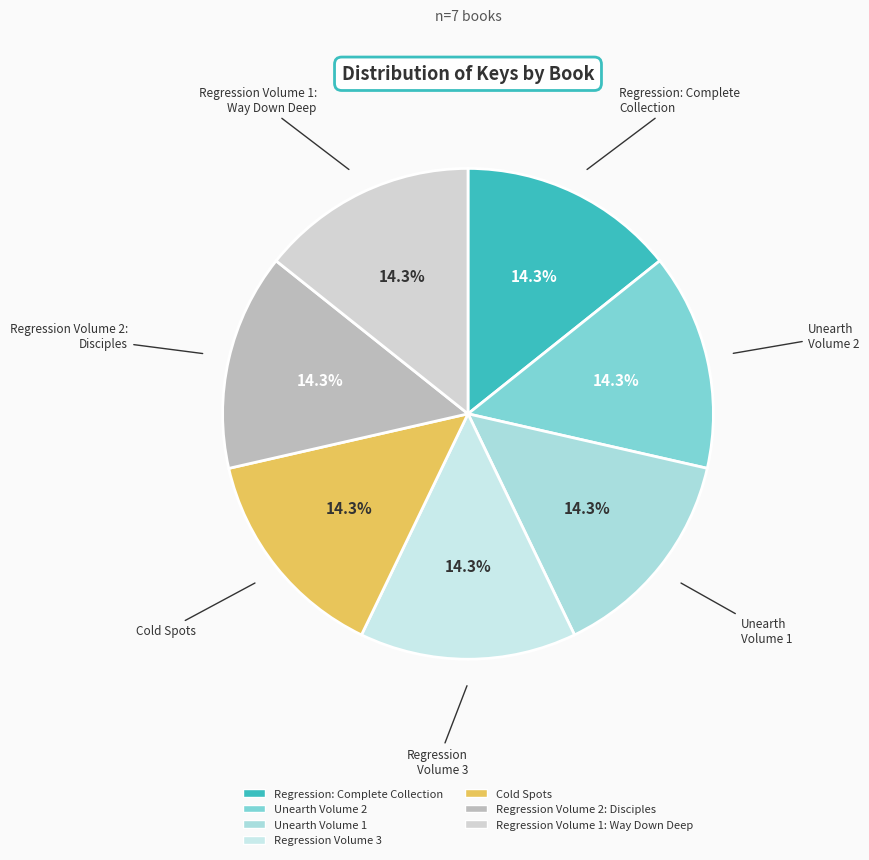

Is there a majority slice in this chart?

No